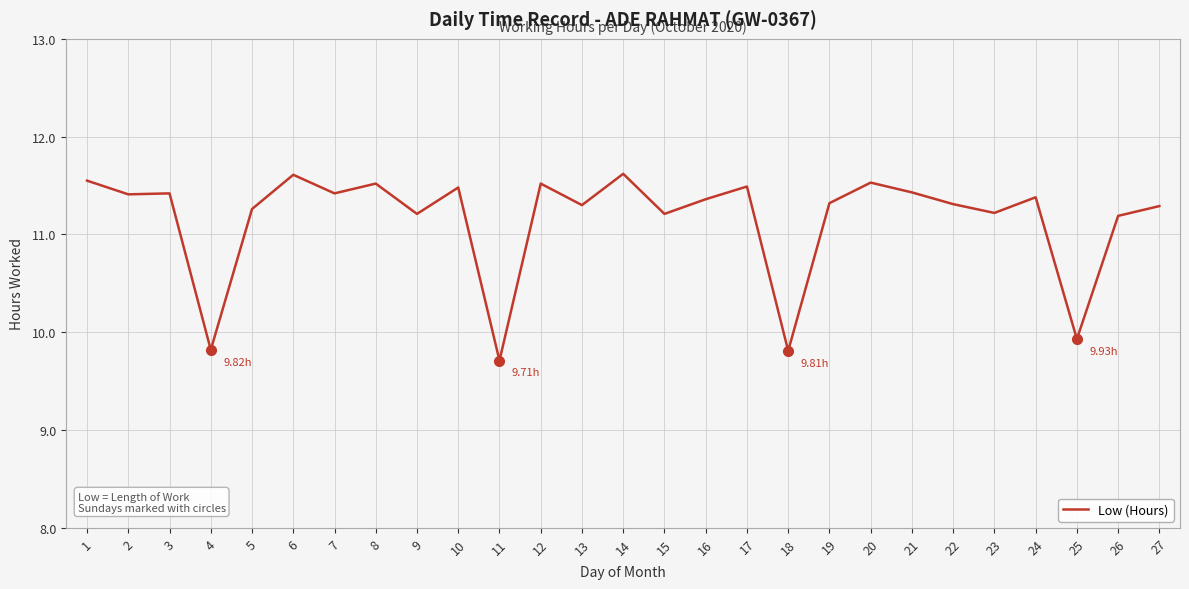

What is the difference between the maximum and minimum values?

1.9